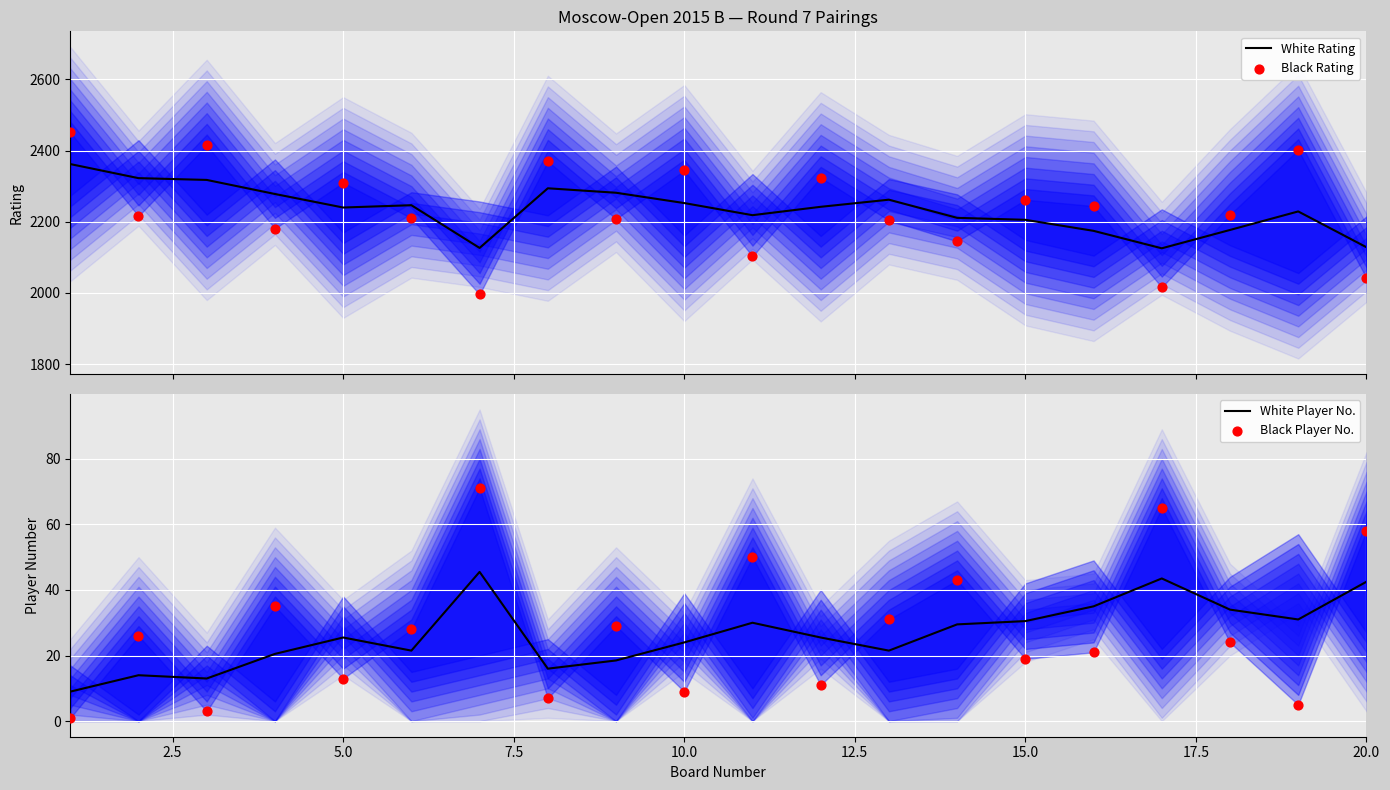

Which series has the largest total across all categories?

White Rating